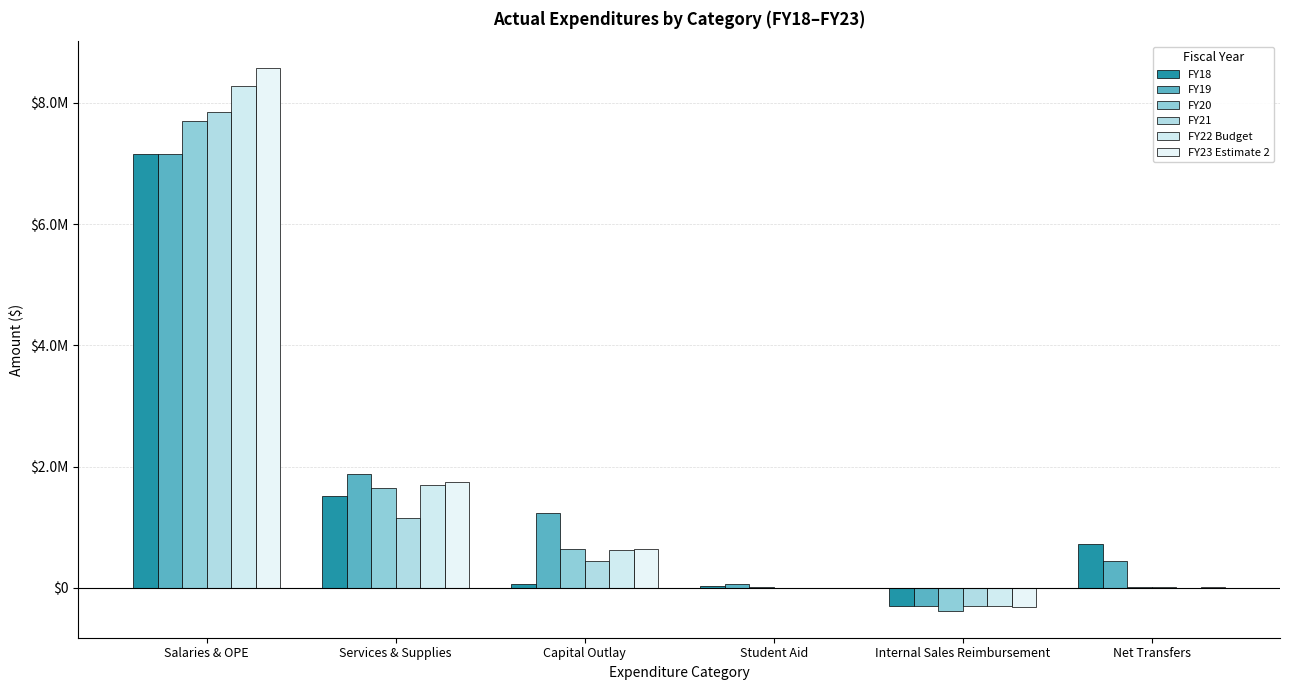

What is the label of the 3rd bar from the right?

Student Aid